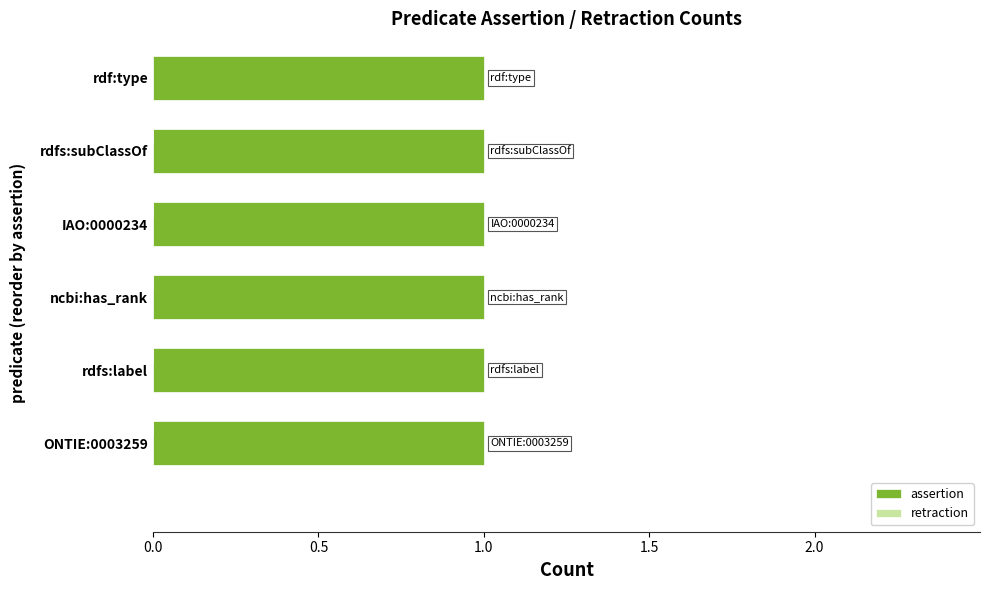

What is the sum of all assertion values?

6